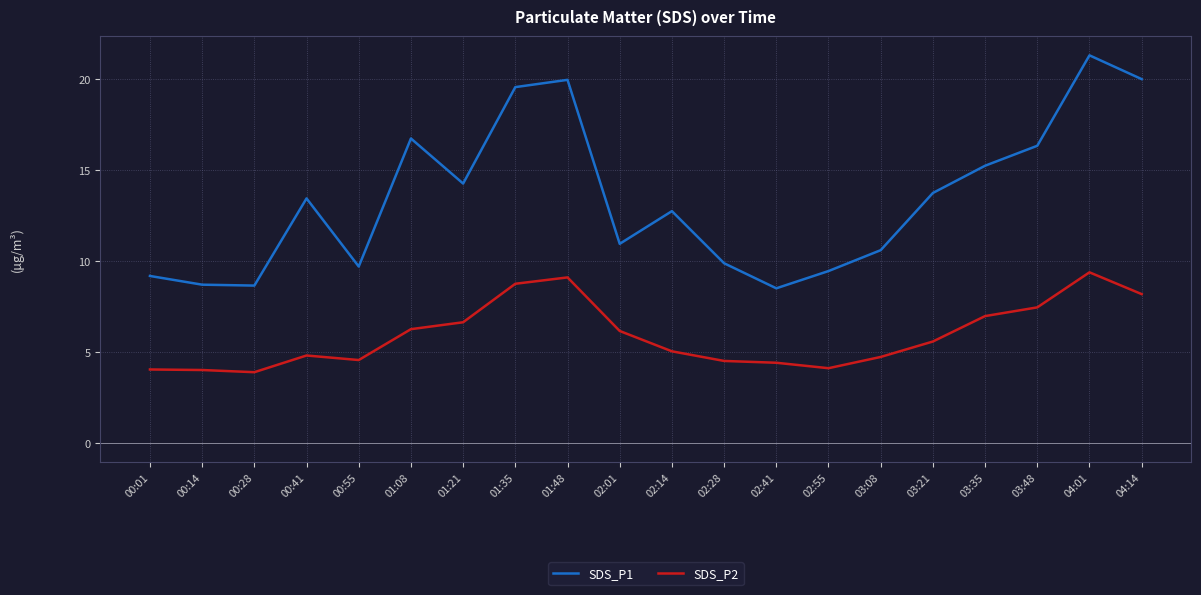

True or false: SDS_P2 and SDS_P1 cross at least once.

False